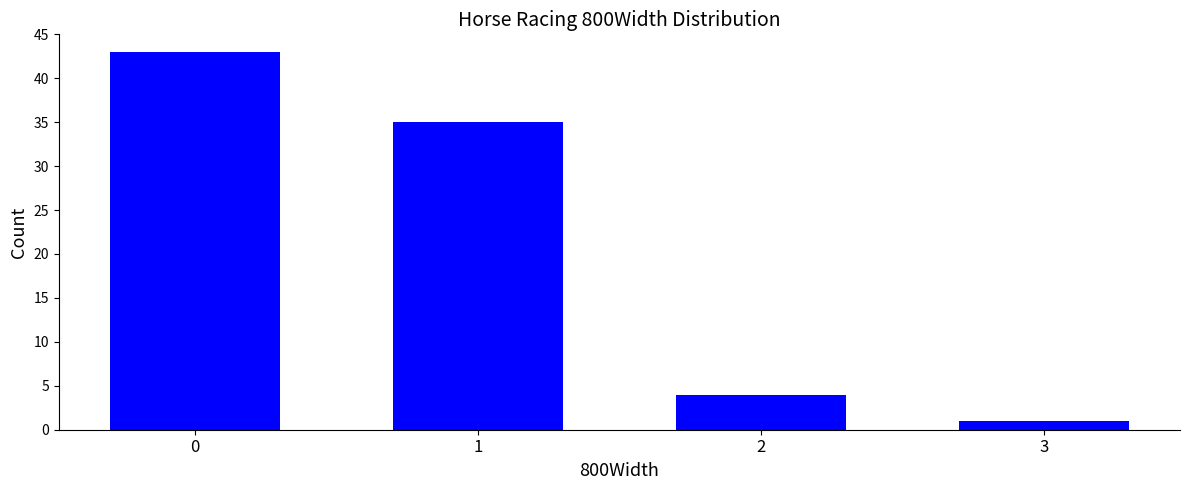

What is the difference between the second highest and second lowest values?

31